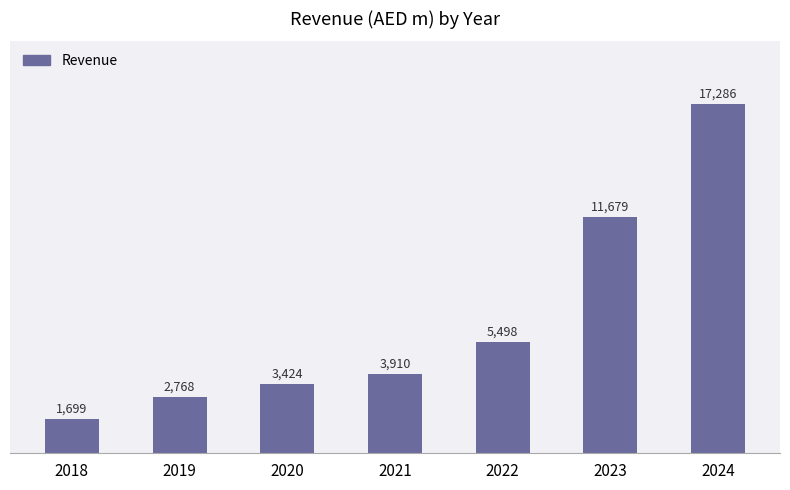

Rank the categories by value from highest to lowest.

2024, 2023, 2022, 2021, 2020, 2019, 2018